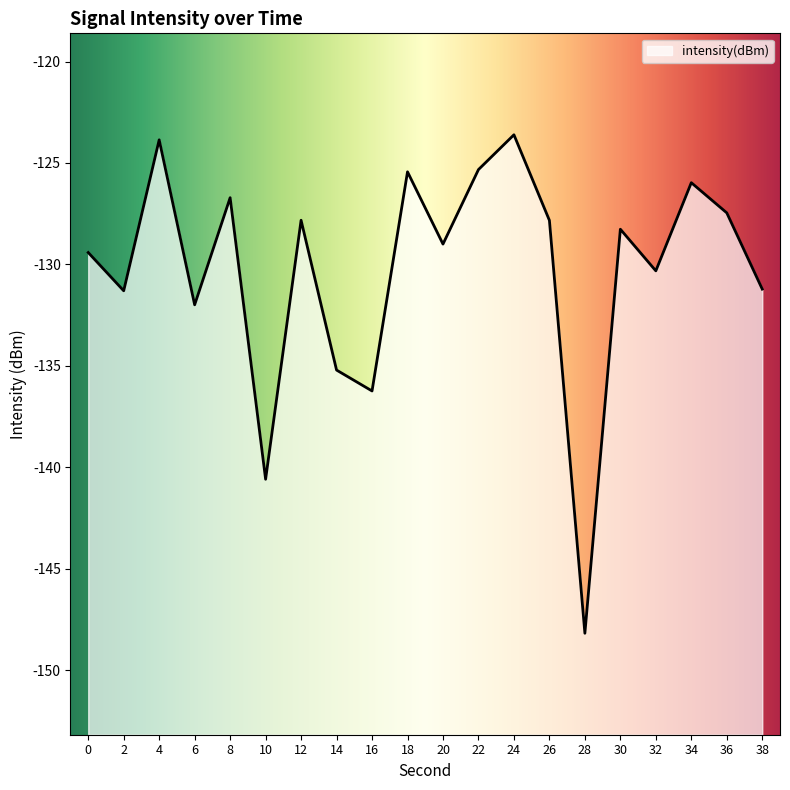

What is the change in value from 18 to 36?

-2.0